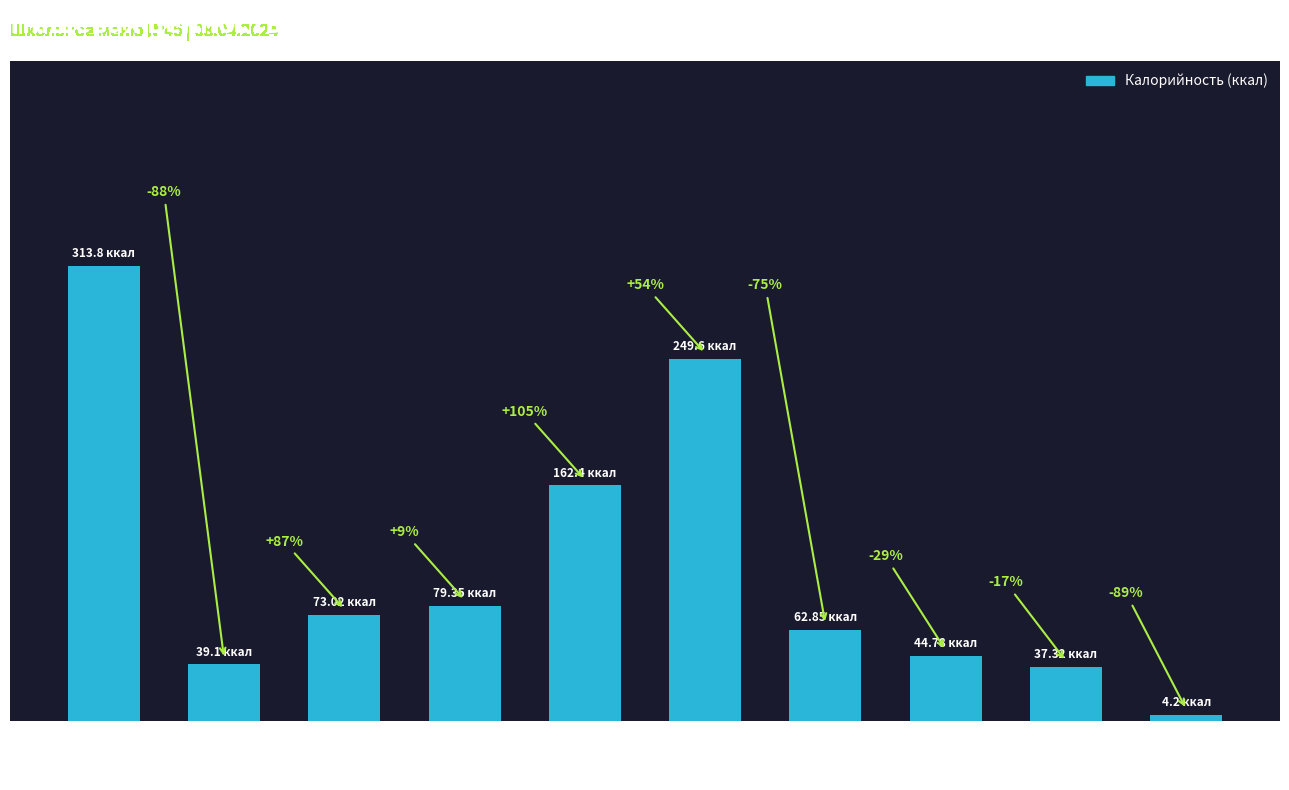

The chart shows a value of 62.9 at Хлеб ржаной. True or false?

True